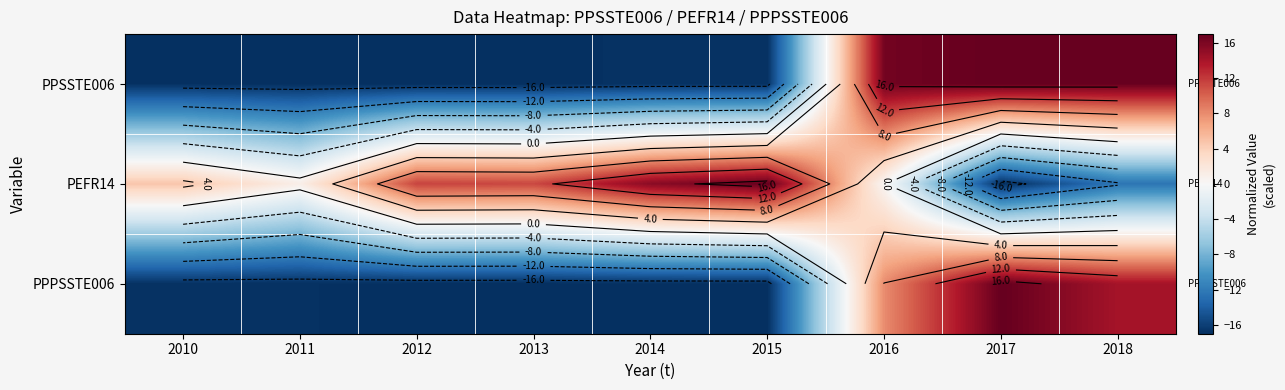

Which category has the highest value in the PEFR14 series?

2015